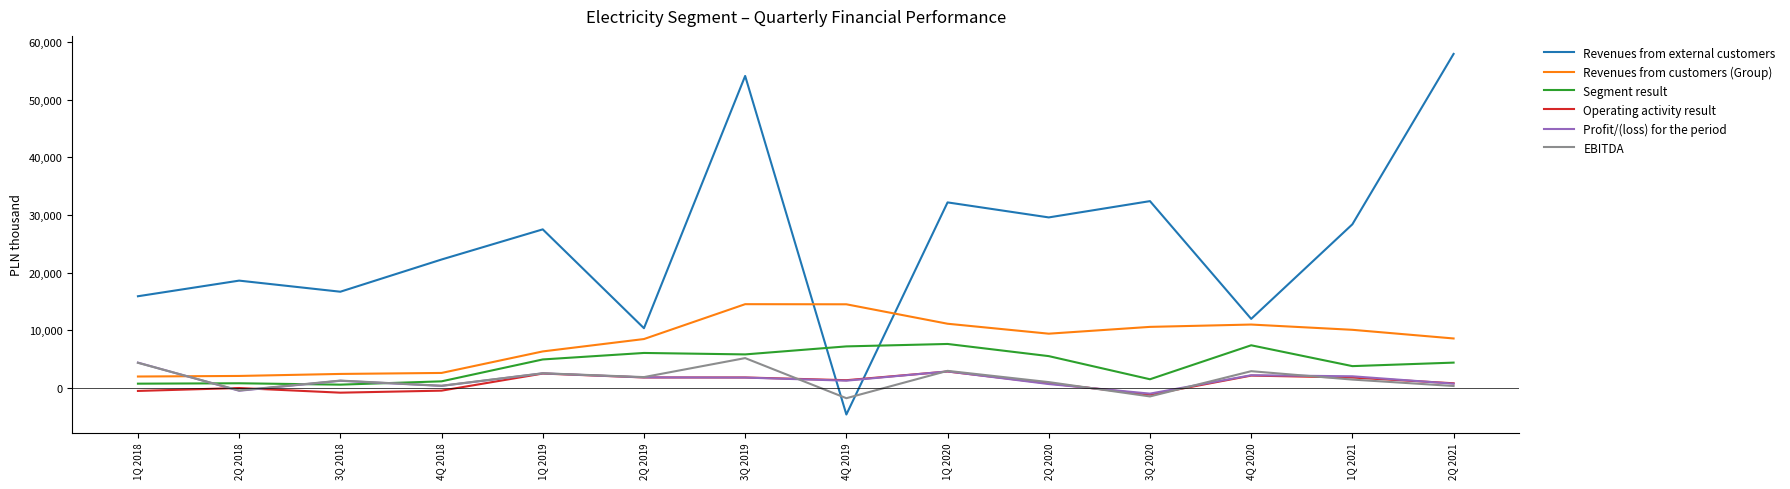

List the series in order of their peak value, highest first.

Revenues from external customers, Revenues from customers (Group), Segment result, EBITDA, Profit/(loss) for the period, Operating activity result